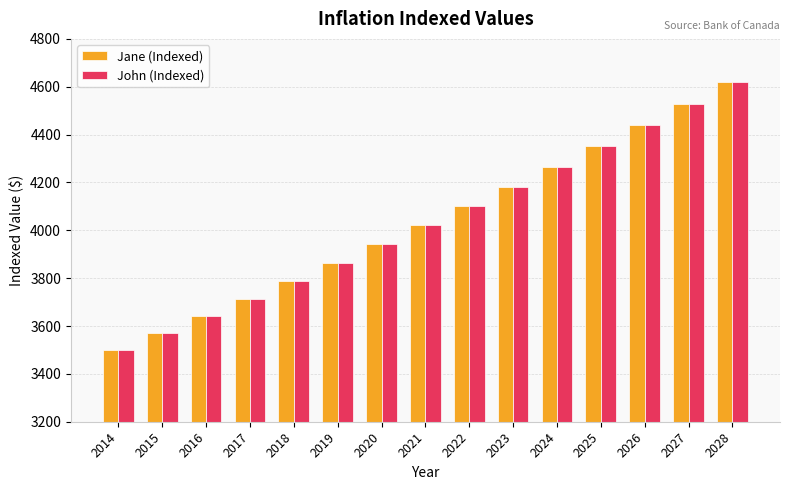

How many distinct data groups are displayed?

2